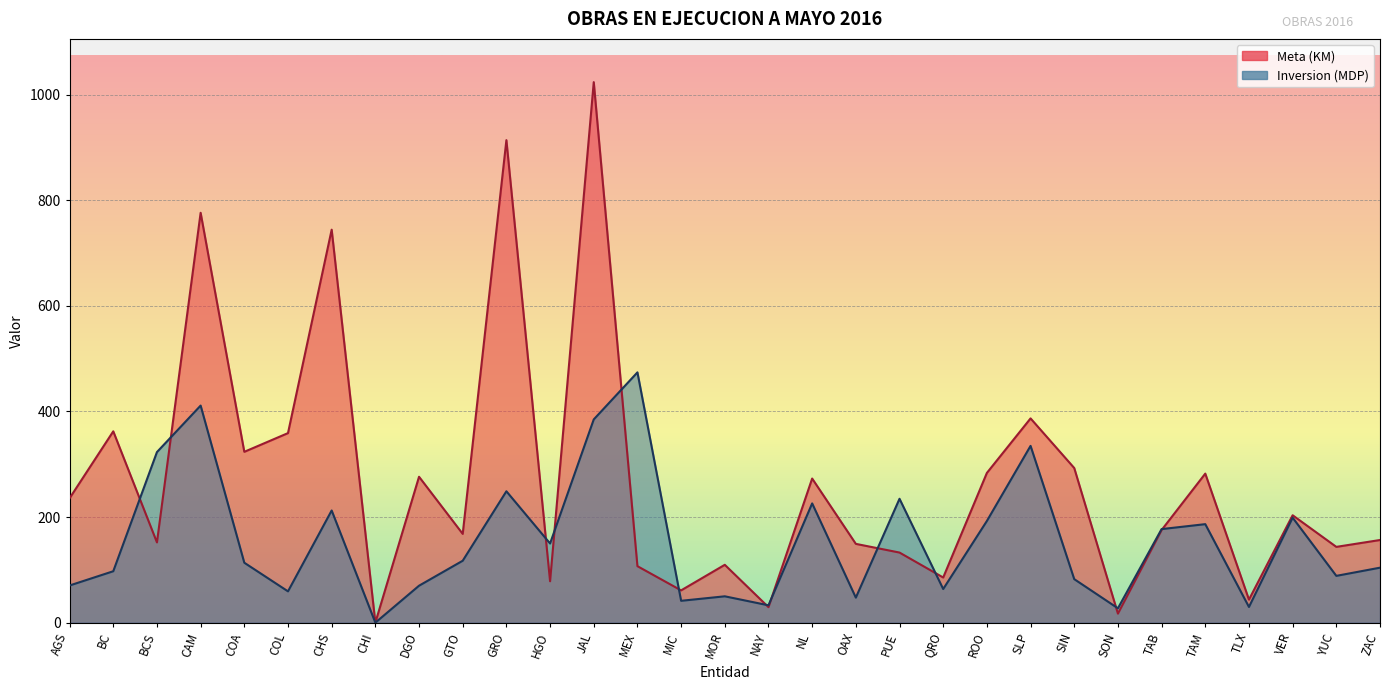

How many intersections are there between Inversion (MDP) and Meta (KM)?

12